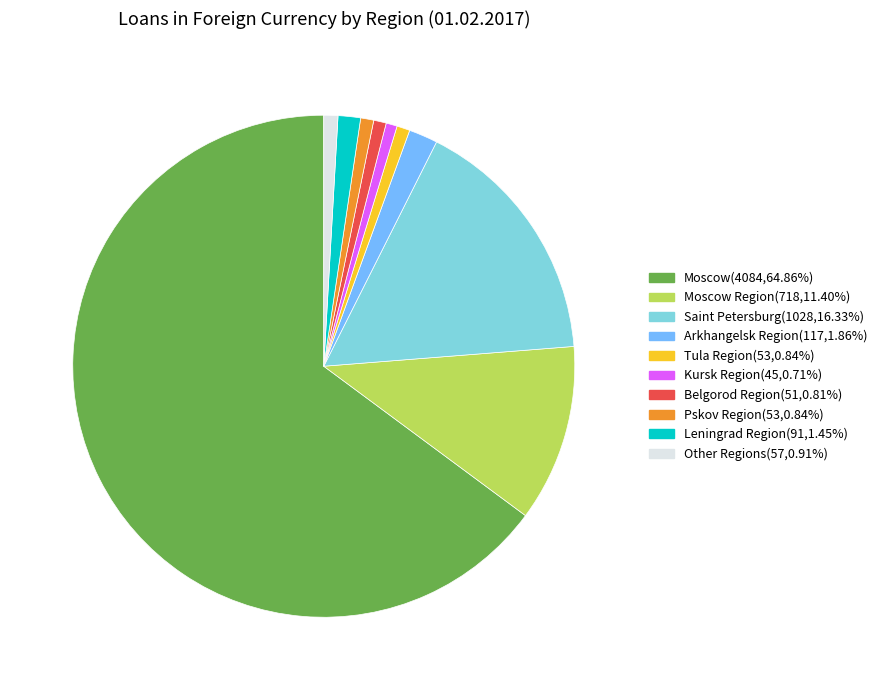

Is there any slice that represents more than half of the pie?

Yes